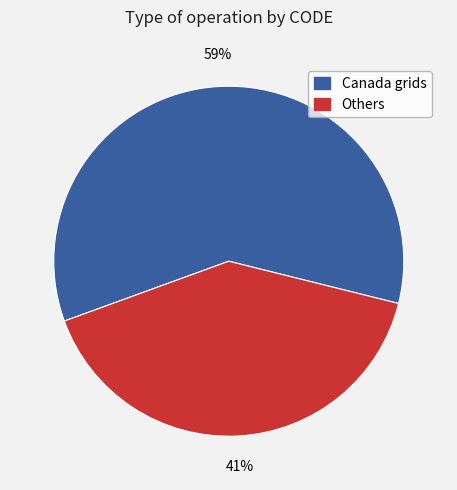

Does any single category account for the majority?

Yes